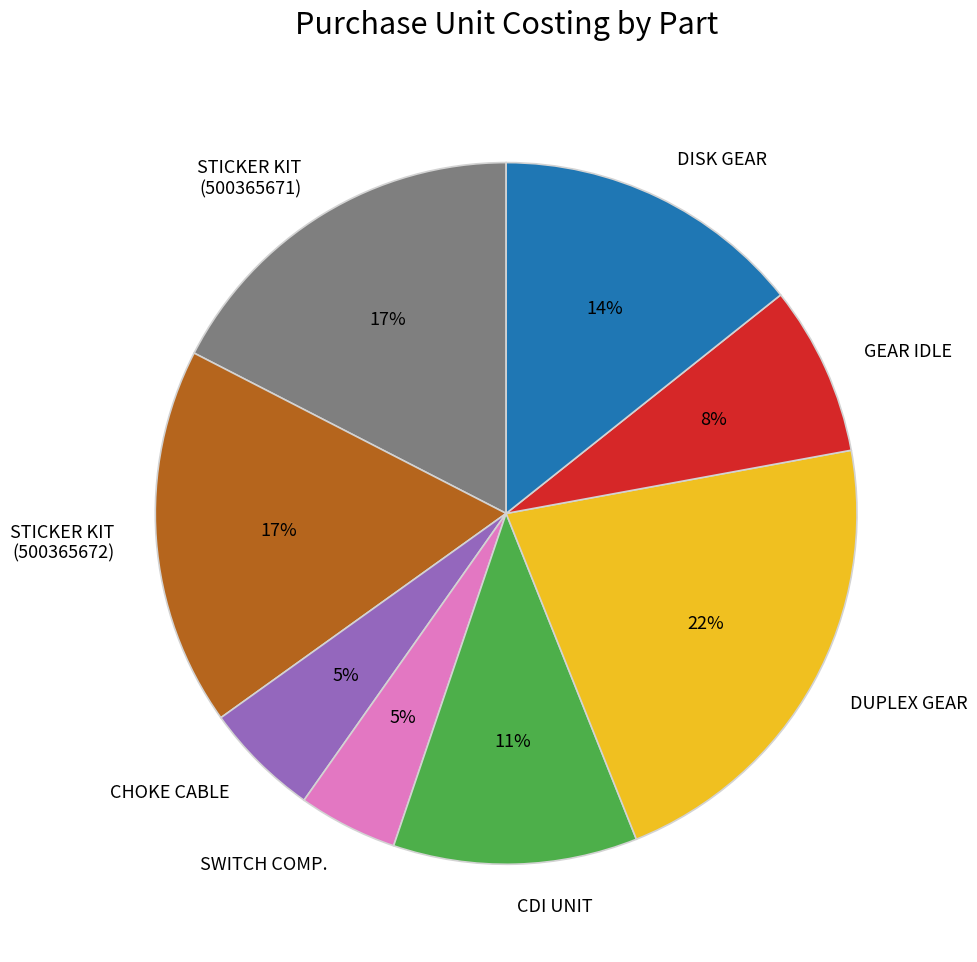

To the nearest percent, what is the difference between the largest and smallest slice percentages?

17%